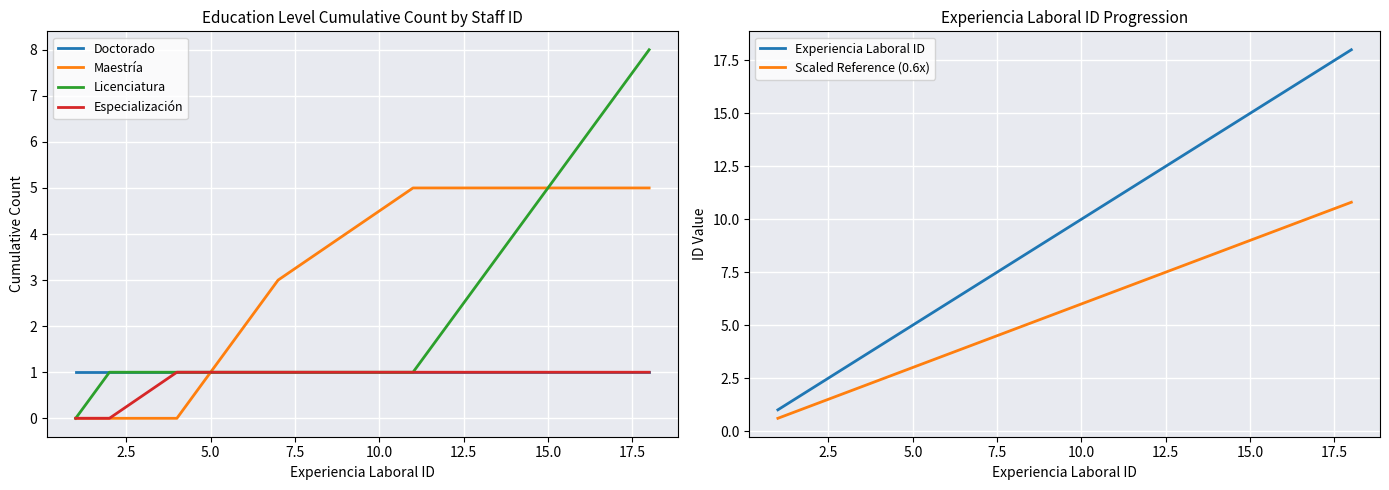

What is the maximum value for Maestría?

5